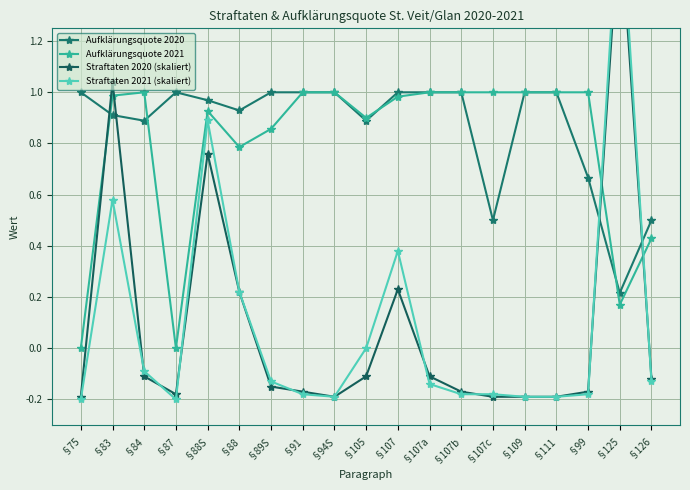

How many intersections are there between Aufklärungsquote 2021 and Straftaten 2020 (skaliert)?

4